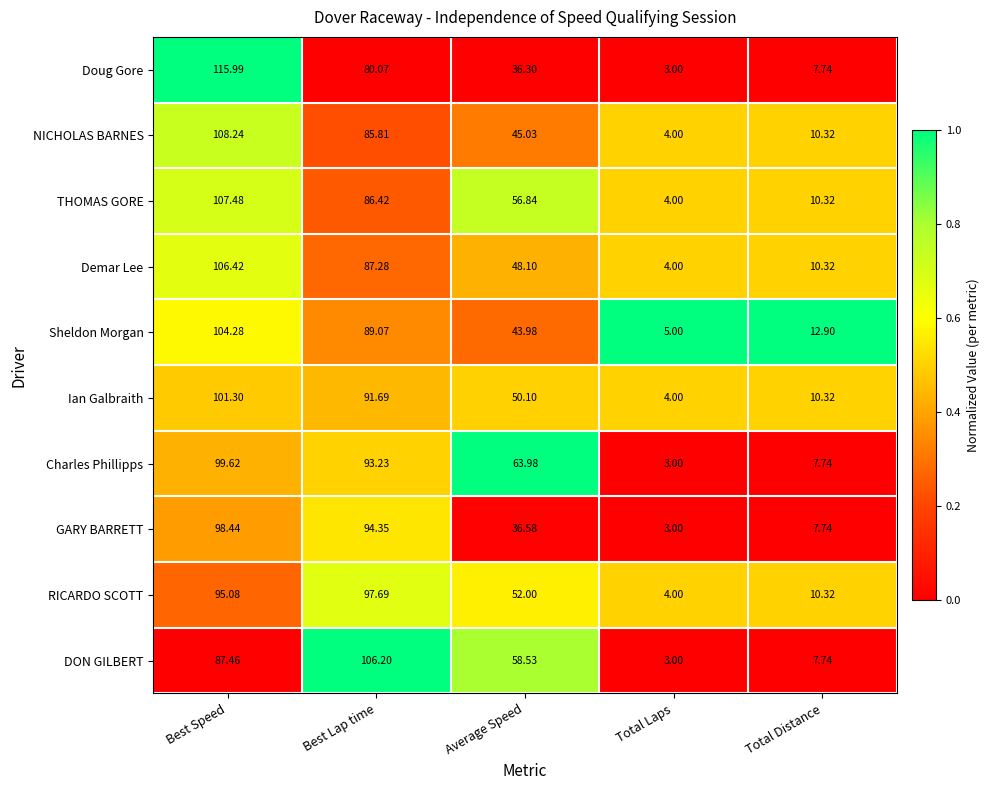

Between Average Speed and Total Distance, which series saw the biggest shift?

Charles Phillipps